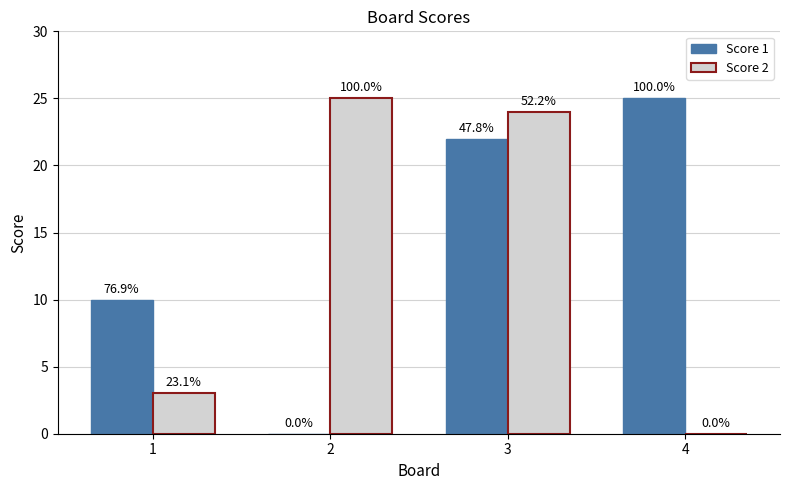

True or false: Score 2 has a value of 36 at 3.

False